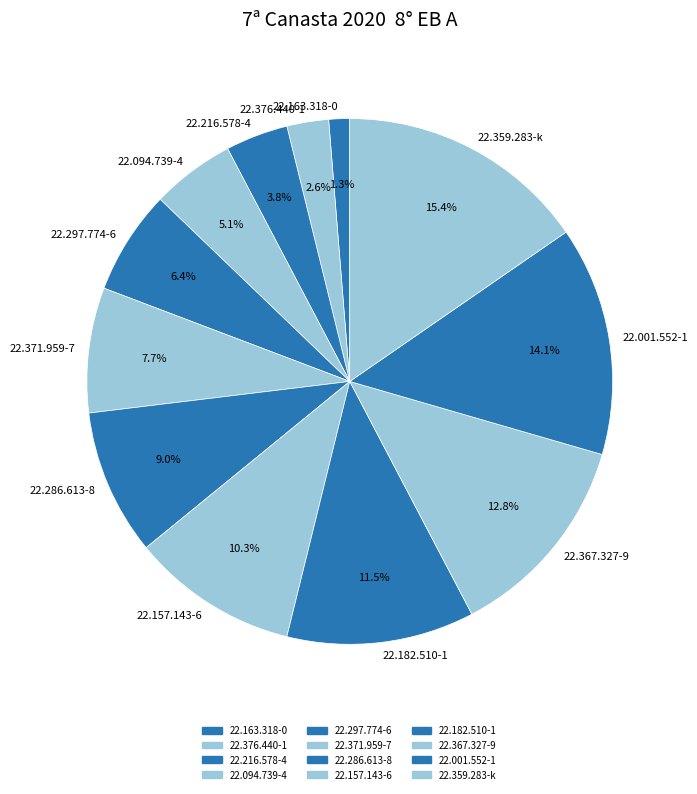

What is the total percentage of 22.216.578-4 and 22.157.143-6?

14.1%